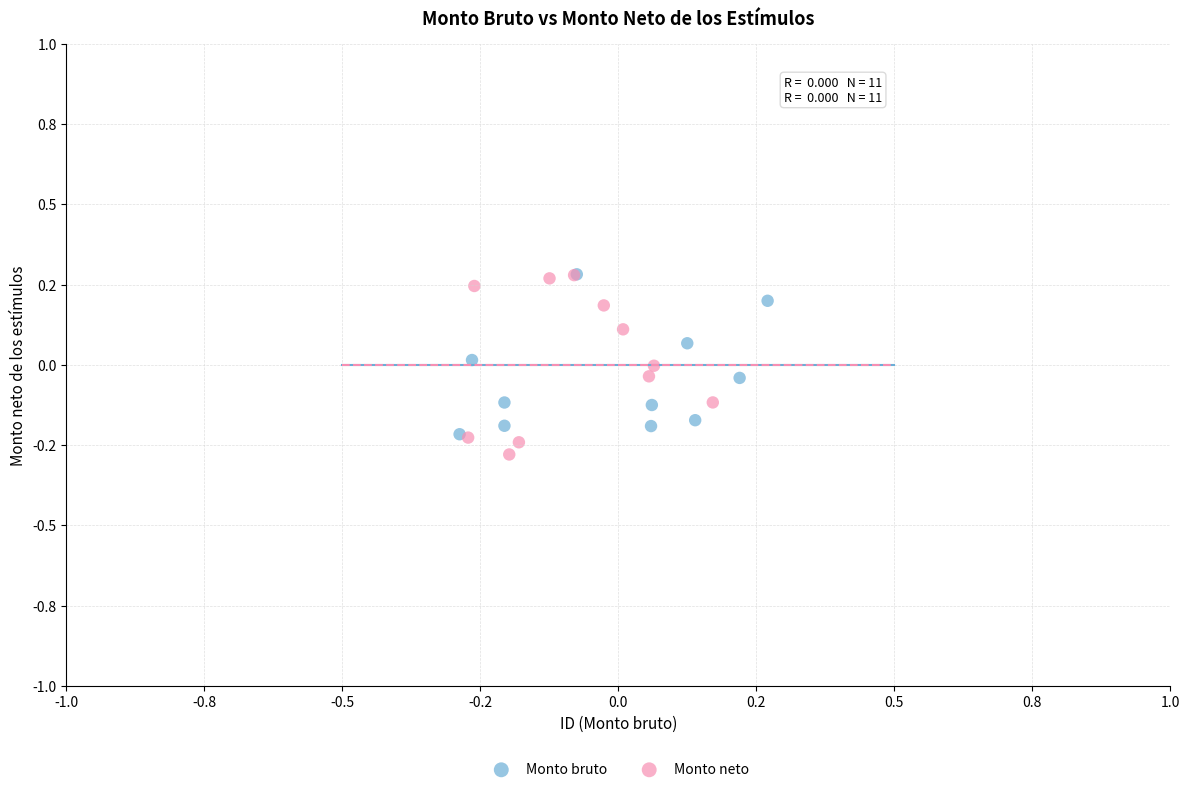

What are all the series names shown in the legend?

Monto bruto, Monto neto